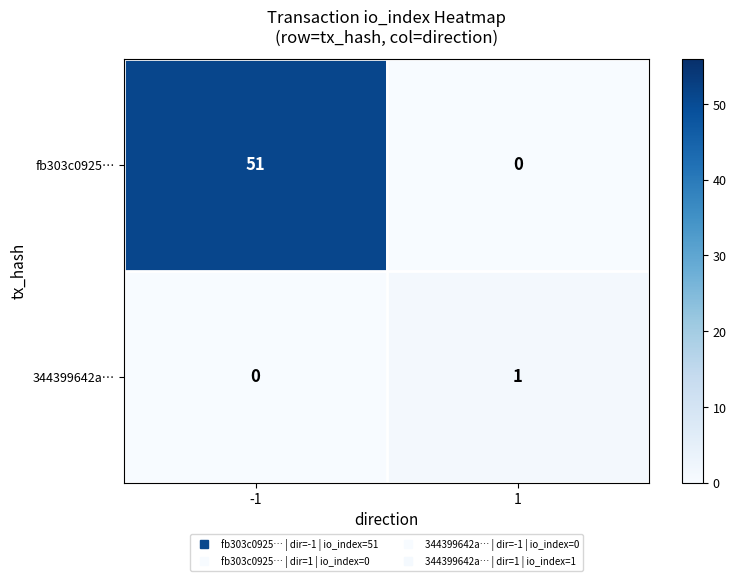

Is it true that 344399642a… equals 1 at 1?

True